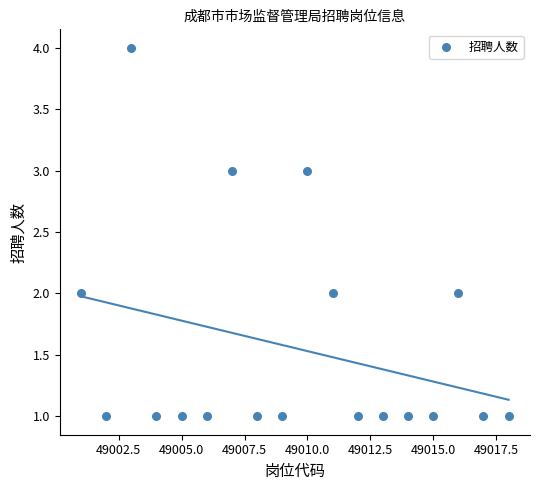

What is the range of Y values (max minus min)?

3